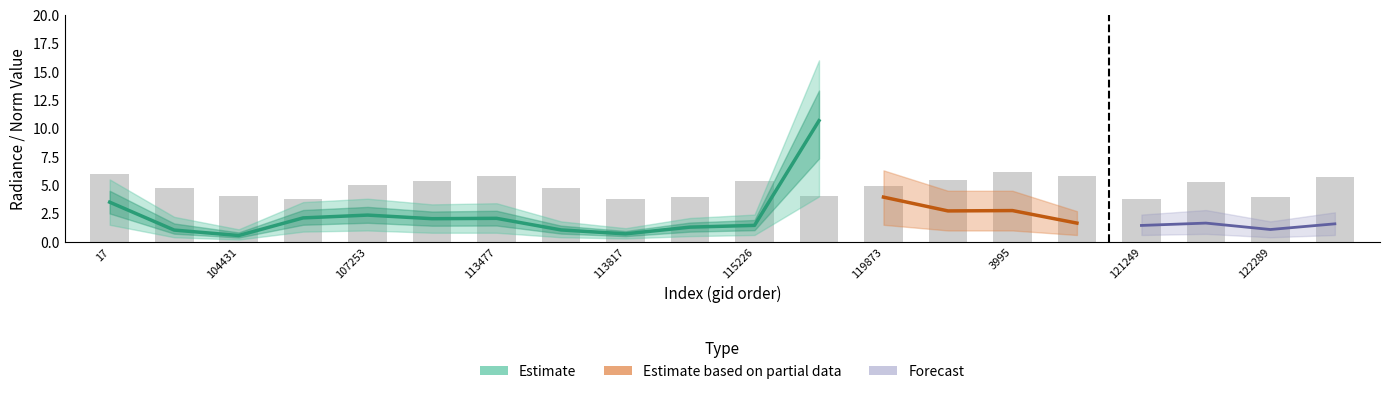

What is the maximum value shown in the chart?

10.7